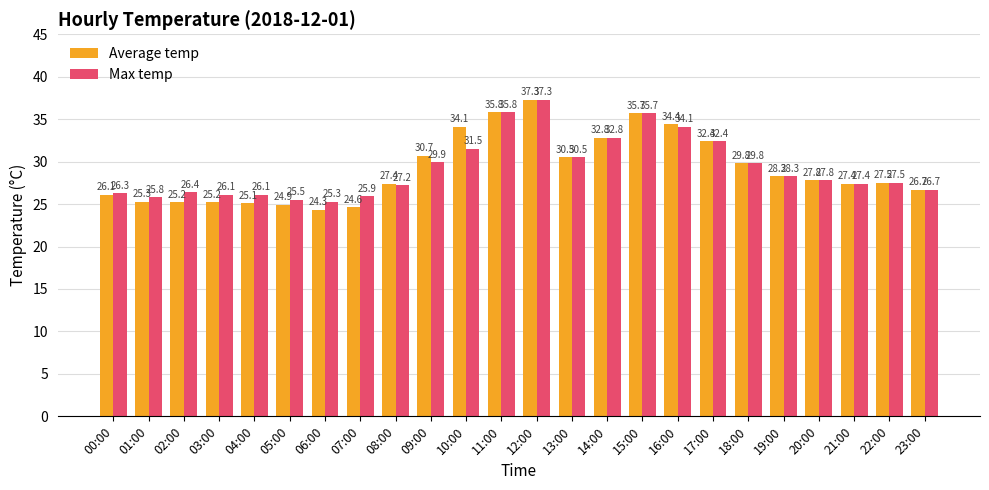

Is it true that Max temp equals 26.3 at 00:00?

True